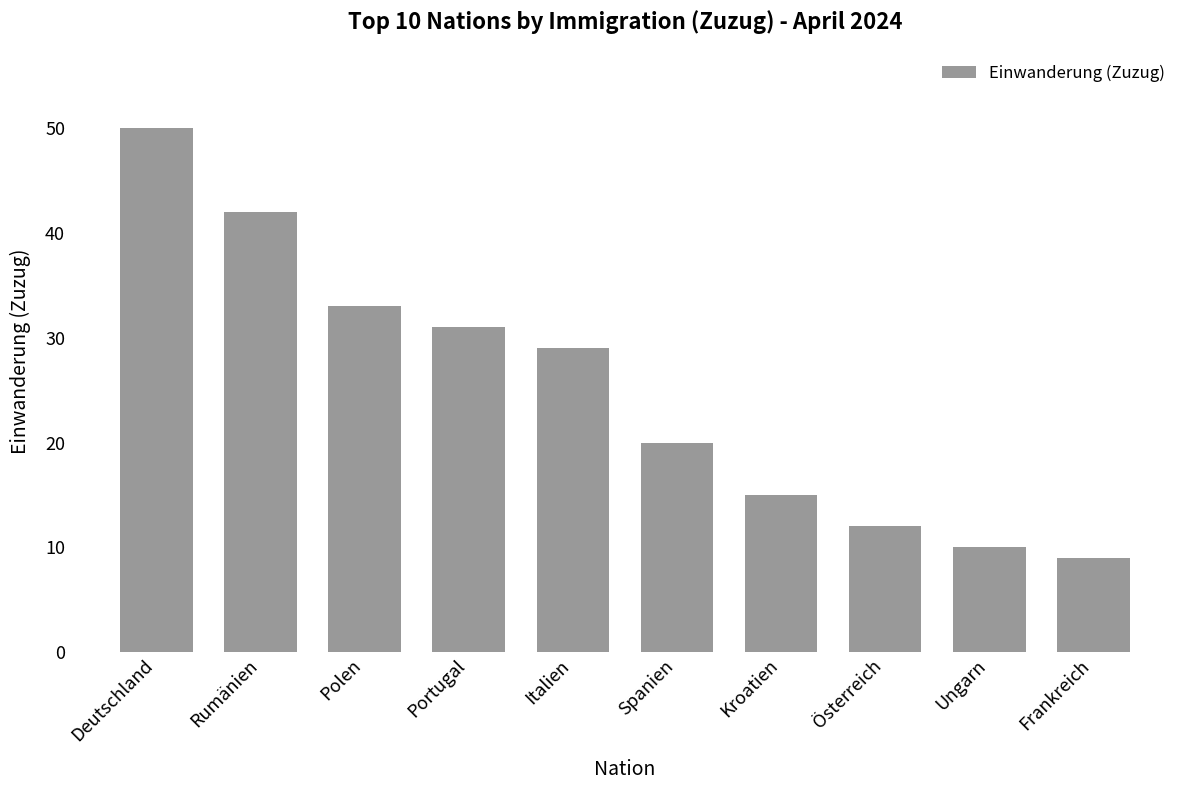

Where is the data nearest to the value 29?

Italien